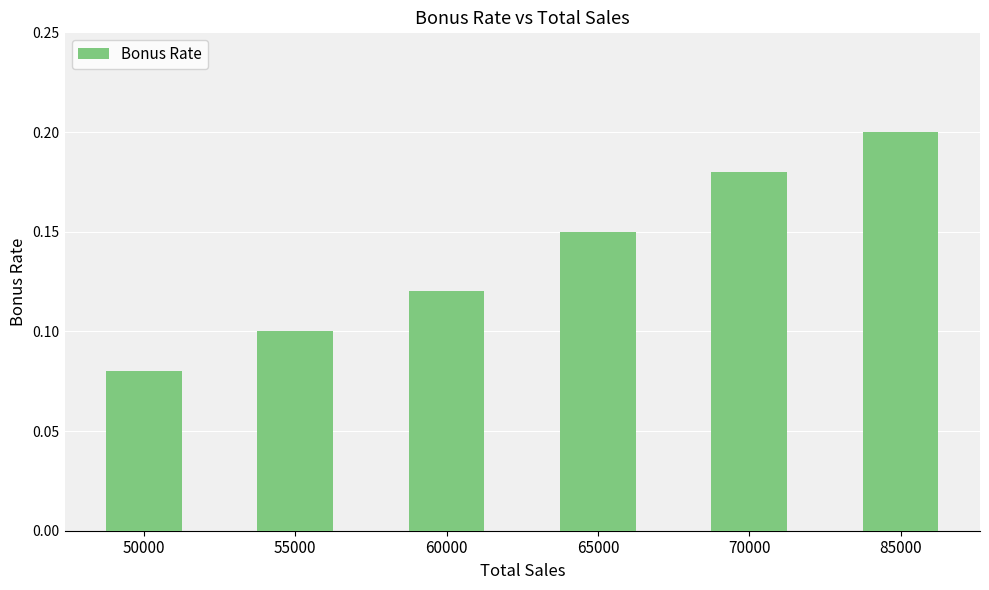

What is the change in value from 50000 to 70000?

+0.1